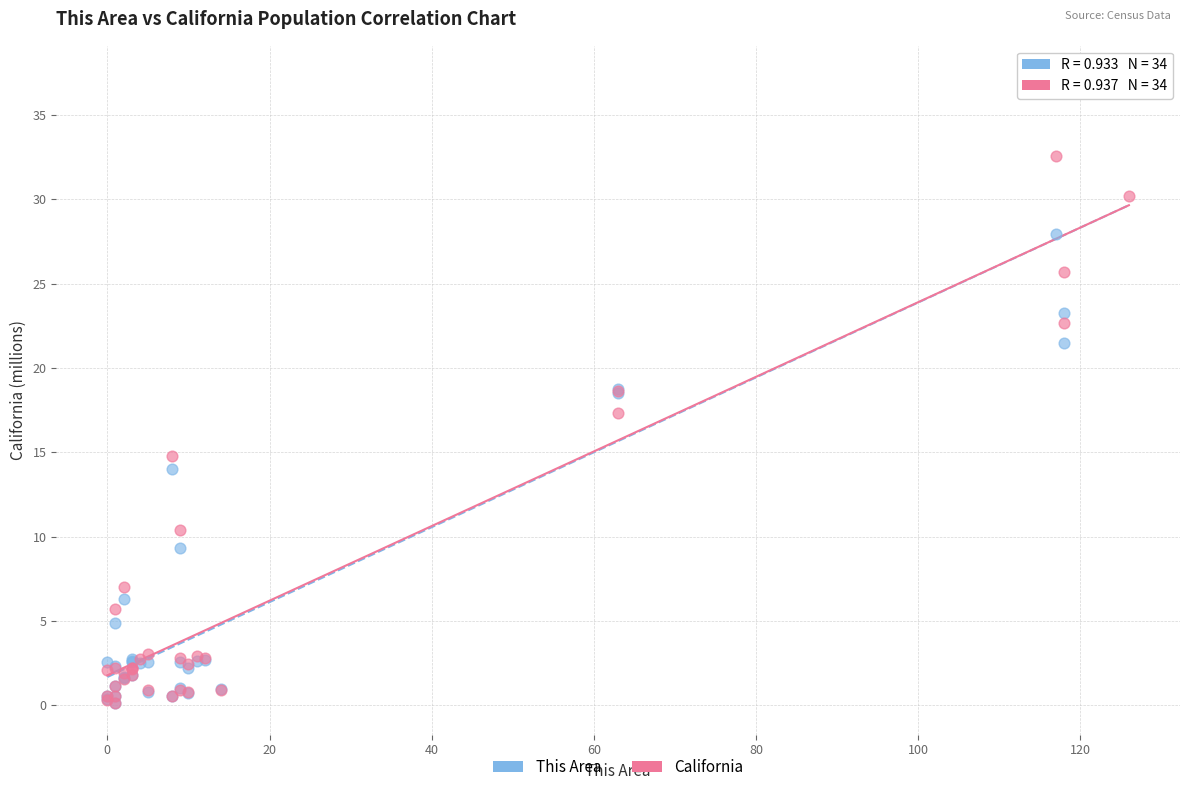

Which series has the widest spread of Y values?

This Area